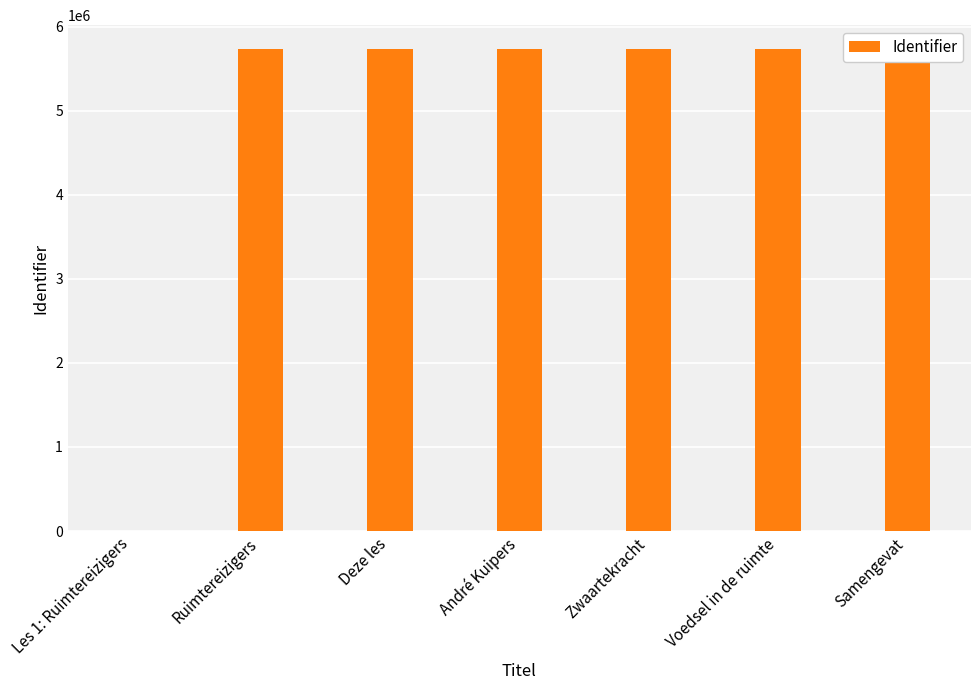

What is the ratio of the value at Zwaartekracht to the value at Ruimtereizigers?

1.0